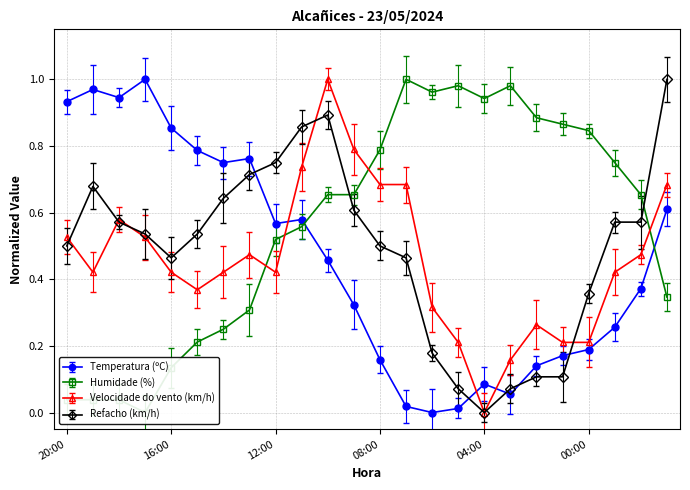

Reading left to right, extract all data points from this chart.

Temperatura (ºC): 20:00=0.9	19:00=1.0	18:00=0.9	17:00=1.0	16:00=0.9	15:00=0.8	14:00=0.7	13:00=0.8	12:00=0.6	11:00=0.6	10:00=0.5	09:00=0.3	08:00=0.2	07:00=0.0	06:00=0.0	05:00=0.0	04:00=0.1	03:00=0.1	02:00=0.1	01:00=0.2	00:00=0.2	23:00=0.3	22:00=0.4	21:00=0.6
Humidade (%): 20:00=0.0	19:00=0.0	18:00=0.0	17:00=0.0	16:00=0.1	15:00=0.2	14:00=0.2	13:00=0.3	12:00=0.5	11:00=0.6	10:00=0.7	09:00=0.7	08:00=0.8	07:00=1.0	06:00=1.0	05:00=1.0	04:00=0.9	03:00=1.0	02:00=0.9	01:00=0.9	00:00=0.8	23:00=0.7	22:00=0.7	21:00=0.3
Velocidade do vento (km/h): 20:00=0.5	19:00=0.4	18:00=0.6	17:00=0.5	16:00=0.4	15:00=0.4	14:00=0.4	13:00=0.5	12:00=0.4	11:00=0.7	10:00=1.0	09:00=0.8	08:00=0.7	07:00=0.7	06:00=0.3	05:00=0.2	04:00=0.0	03:00=0.2	02:00=0.3	01:00=0.2	00:00=0.2	23:00=0.4	22:00=0.5	21:00=0.7
Refacho (km/h): 20:00=0.5	19:00=0.7	18:00=0.6	17:00=0.5	16:00=0.5	15:00=0.5	14:00=0.6	13:00=0.7	12:00=0.7	11:00=0.9	10:00=0.9	09:00=0.6	08:00=0.5	07:00=0.5	06:00=0.2	05:00=0.1	04:00=0.0	03:00=0.1	02:00=0.1	01:00=0.1	00:00=0.4	23:00=0.6	22:00=0.6	21:00=1.0